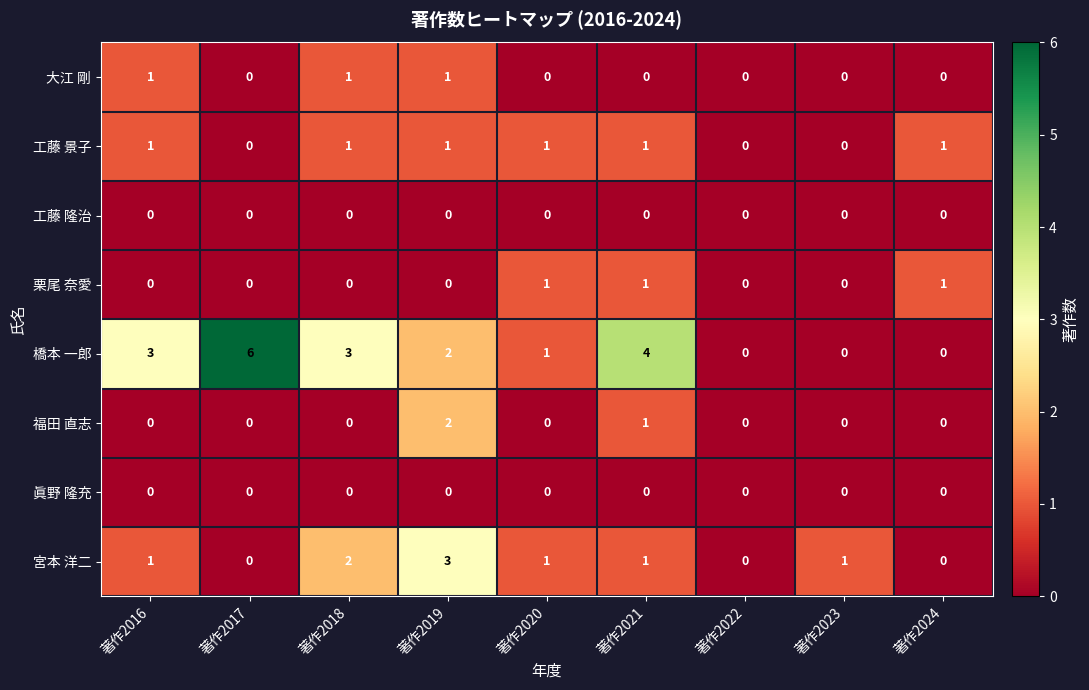

Which series has the widest spread of values?

橋本 一郎